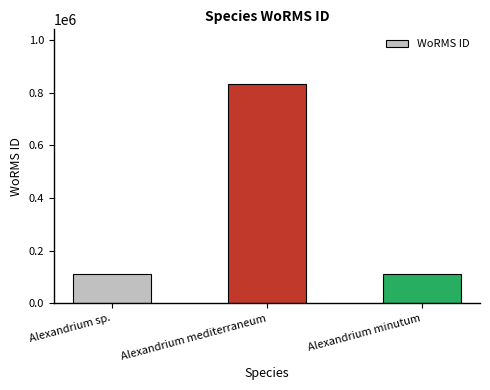

How many distinct data groups are displayed?

1